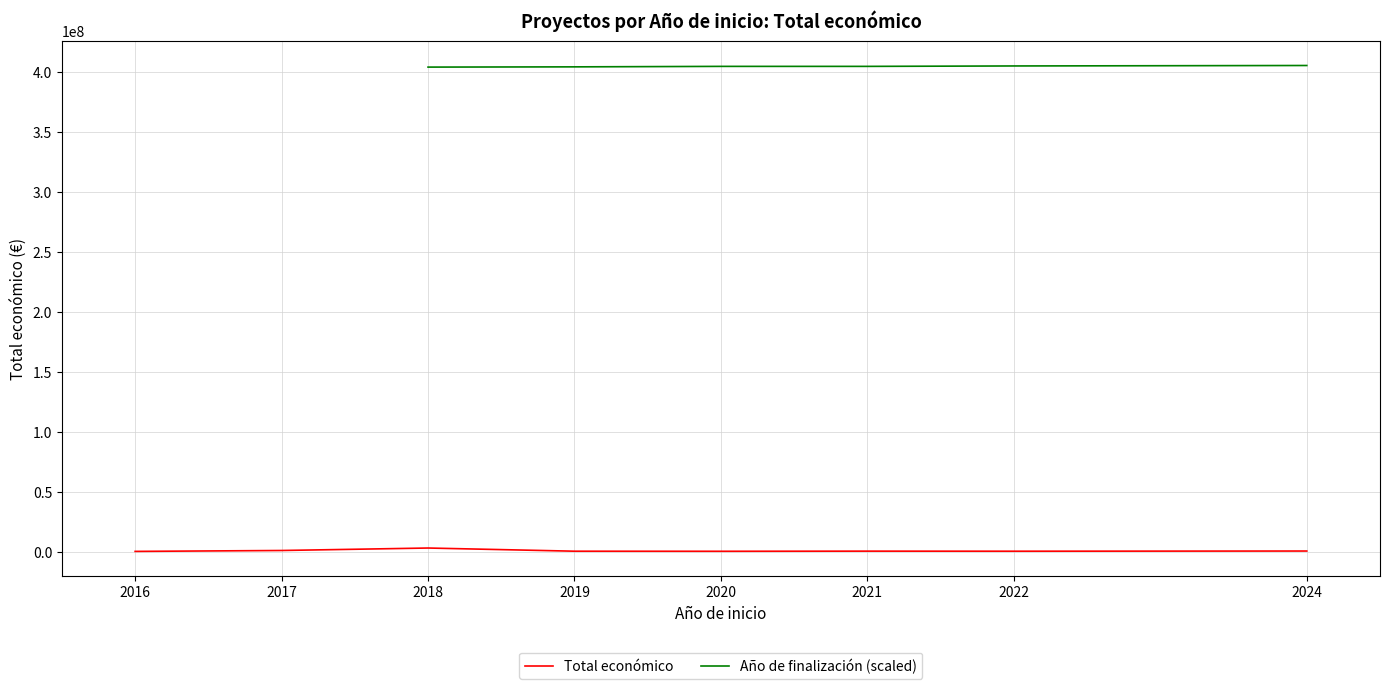

True or false: Total económico and Año de finalización (scaled) cross at least once.

False